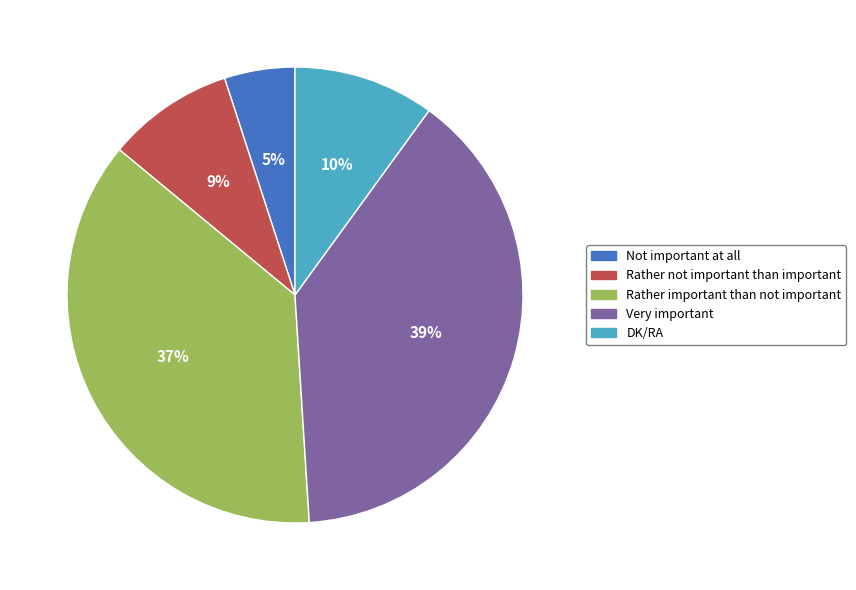

Is the sum of DK/RA and Rather not important than important greater than half?

No